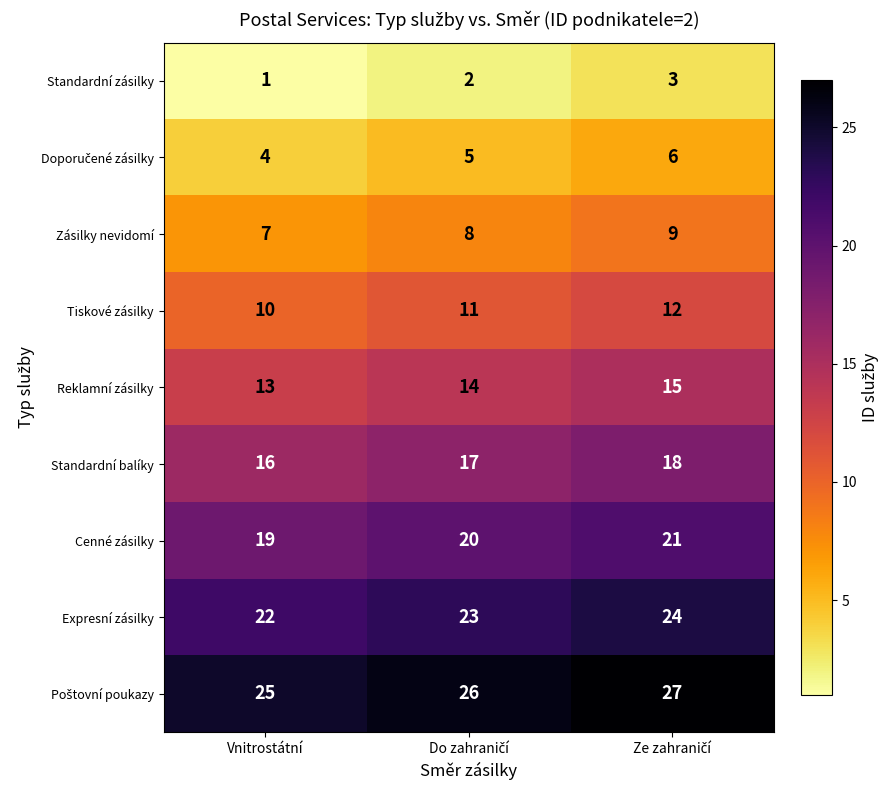

Which label corresponds to the smallest value in the chart?

Vnitrostátní